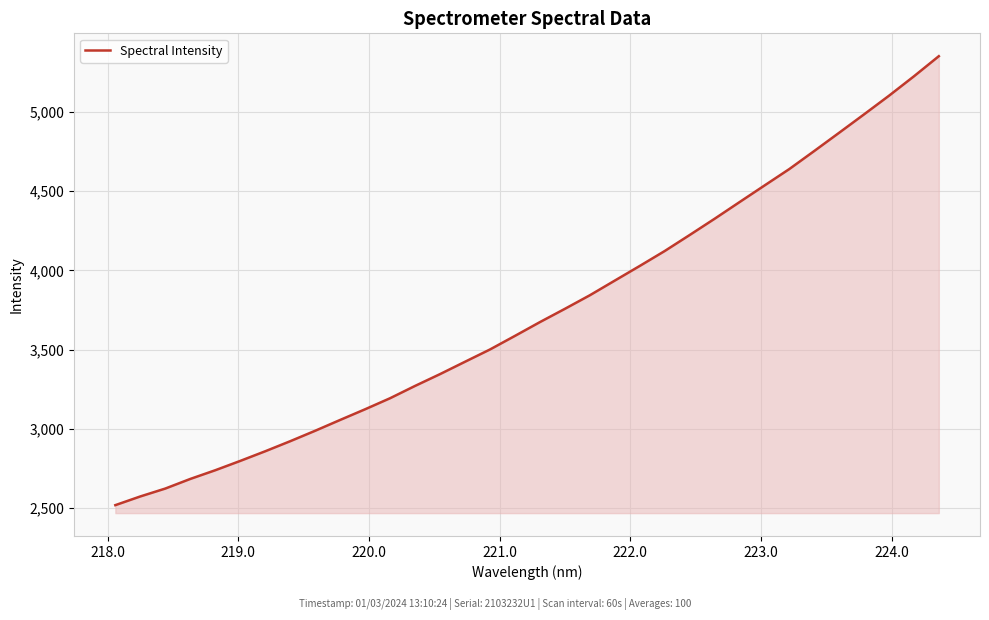

What is the difference between the maximum and minimum values?

2834.2